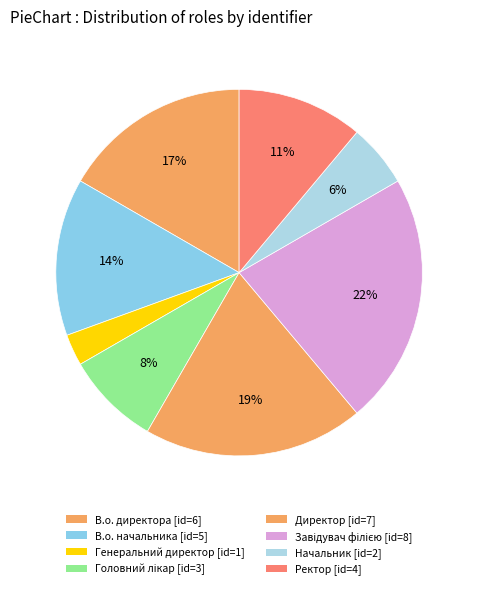

Rank the categories by value from highest to lowest.

Завідувач філією, Директор, В.о. директора, В.о. начальника, Ректор, Головний лікар, Начальник, Генеральний директор